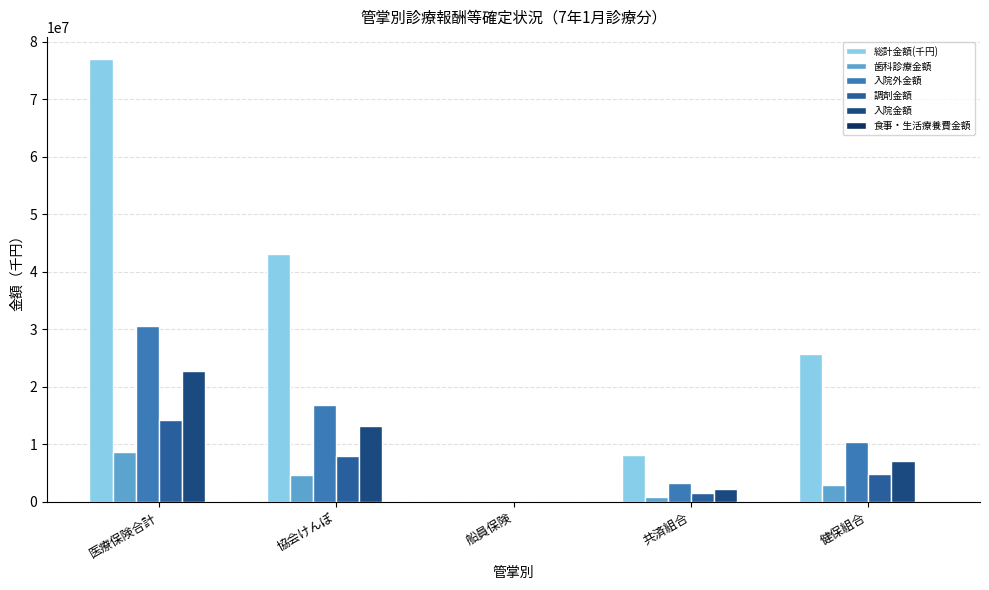

How many groups of bars are there?

5